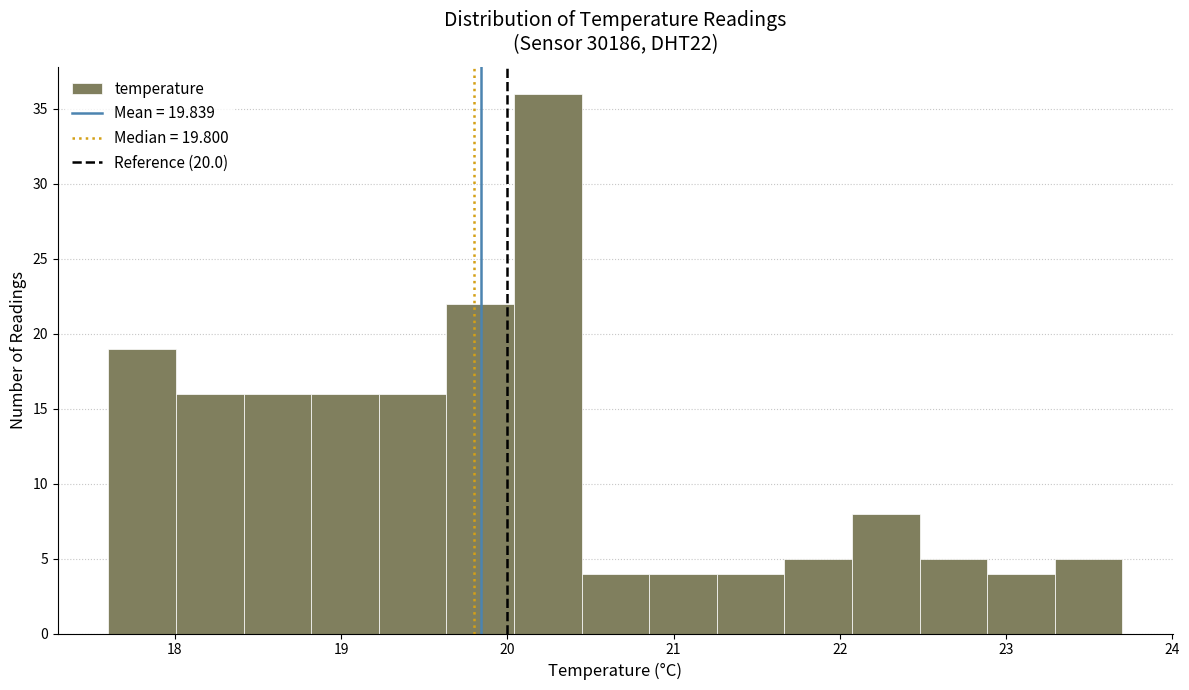

Reading left to right, transcribe this chart: for each bar, give the range it covers on the x-axis and its height. Neither the bar edges nor the heights are printed on the chart, so give them approximately, as read against the axes.

17.6 to 18.0: 19
18.0 to 18.4: 16
18.4 to 18.8: 16
18.8 to 19.2: 16
19.2 to 19.6: 16
19.6 to 20.0: 22
20.0 to 20.4: 36
20.4 to 20.9: 4
20.9 to 21.3: 4
21.3 to 21.7: 4
21.7 to 22.1: 5
22.1 to 22.5: 8
22.5 to 22.9: 5
22.9 to 23.3: 4
23.3 to 23.7: 5